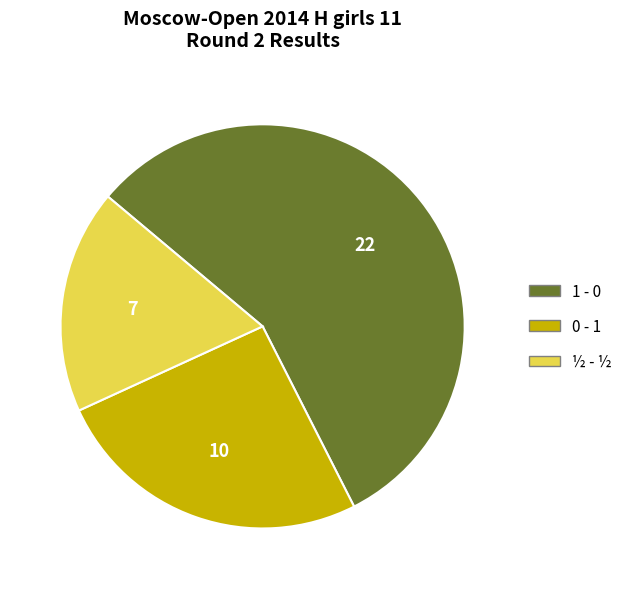

Count the number of slices in the pie.

3